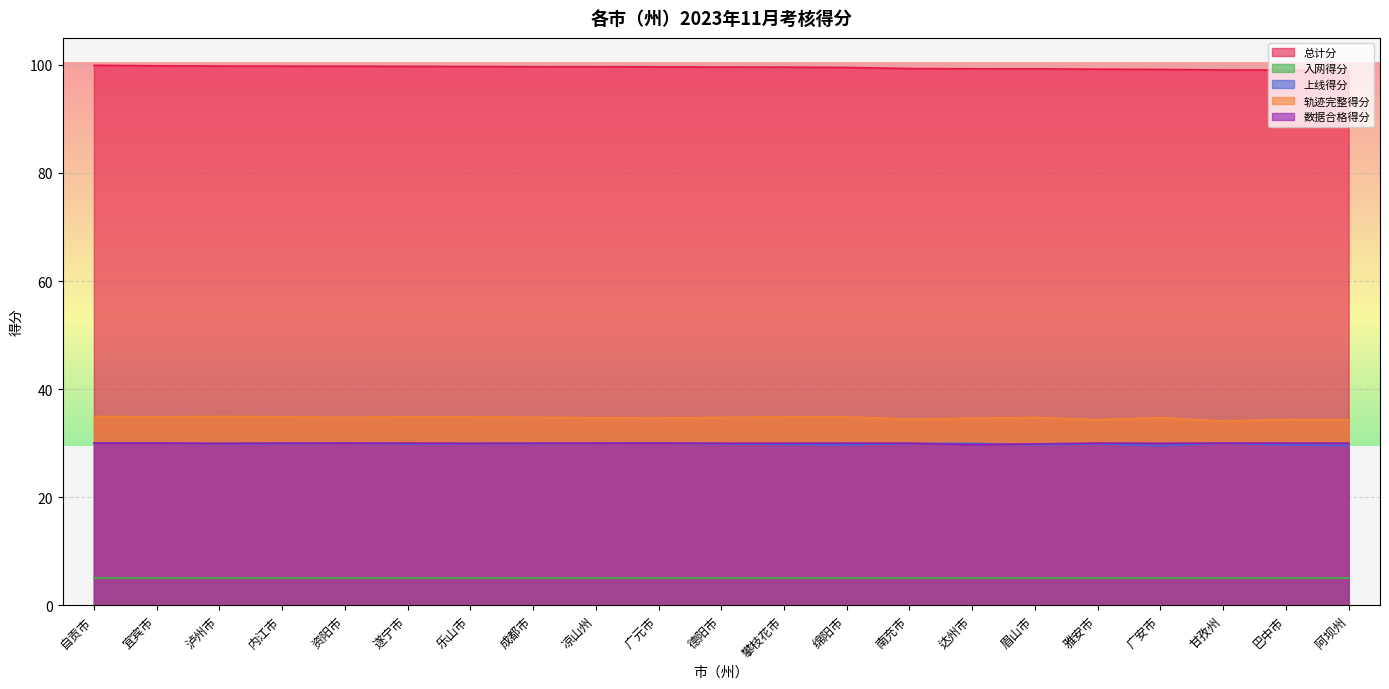

True or false: 总计分 and 上线得分 intersect in this chart.

False